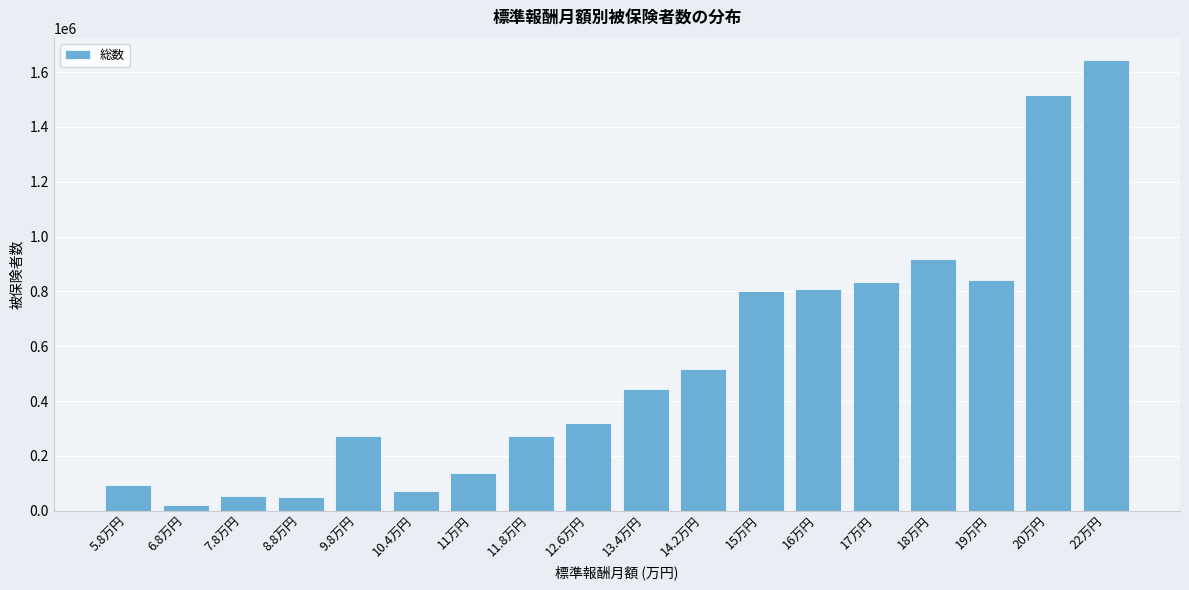

What is the sum of all values?

9612115